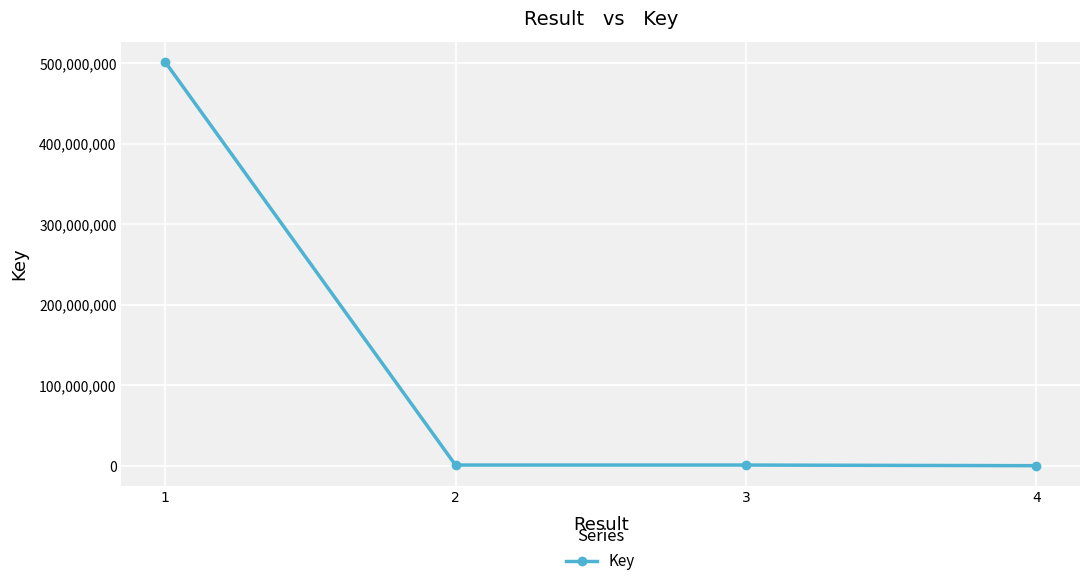

What is the greatest value displayed?

502008212